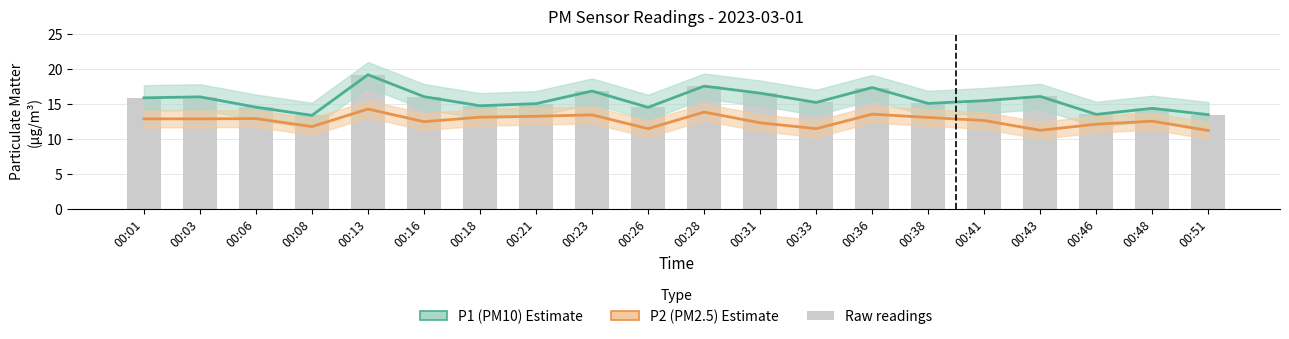

Count the number of categories in the chart.

20